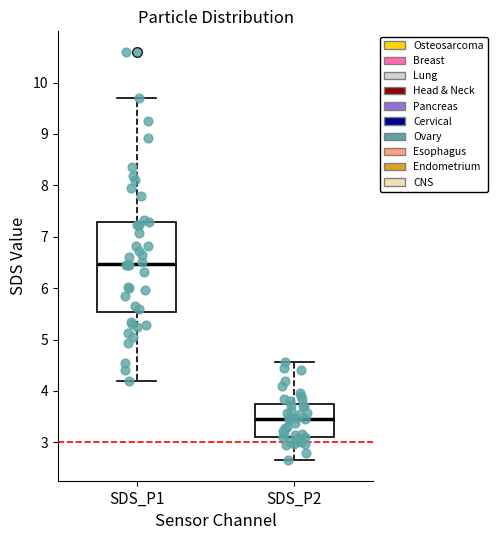

Reading left to right, read every box against the y-axis: the position of its median line, the range the box covers, and the ends of its whiskers. The values are not printed on the chart, so give them approximately, as read against the axis.

SDS_P1: median 6.5, box 5.5 to 7.3, whiskers 4.2 to 9.7
SDS_P2: median 3.5, box 3.1 to 3.7, whiskers 2.7 to 4.6